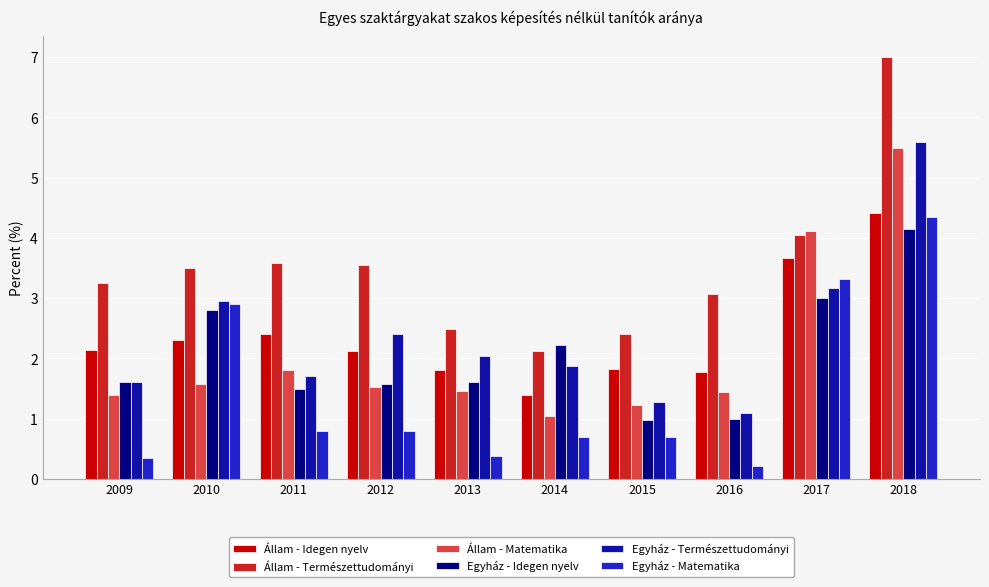

Which series has the largest range (max minus min)?

Állam - Természettudományi